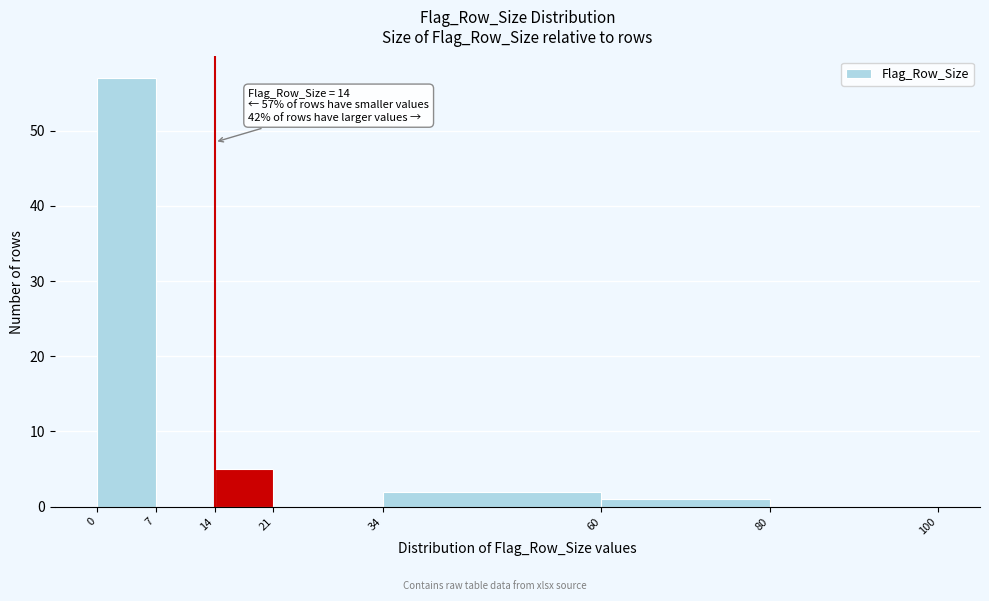

Over which range of the x-axis is the bar tallest?

0 to 7